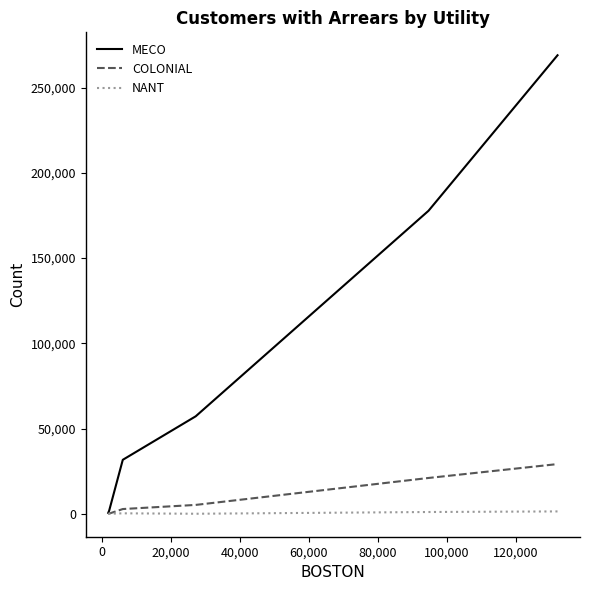

Which series has the largest range (max minus min)?

MECO